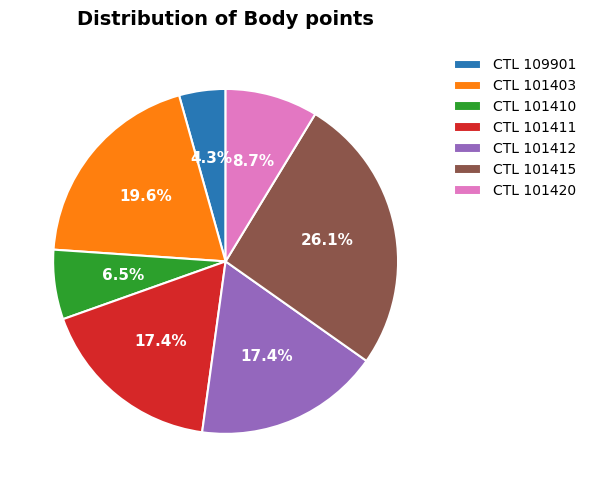

Count the number of slices in the pie.

7